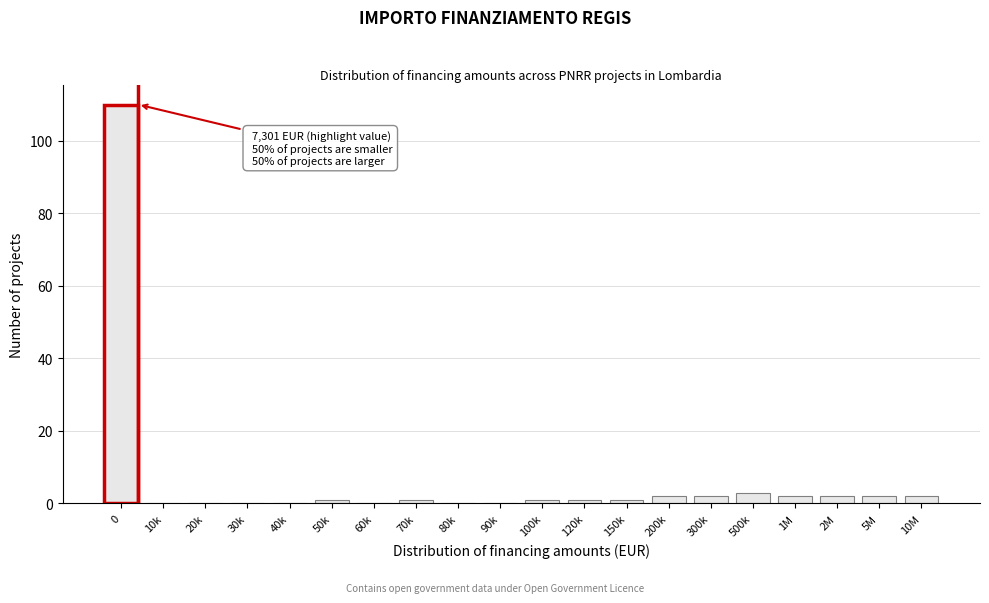

Reading right to left, list all the values displayed in this chart.

10M=2	5M=2	2M=2	1M=2	500k=3	300k=2	200k=2	150k=1	120k=1	100k=1	90k=0	80k=0	70k=1	60k=0	50k=1	40k=0	30k=0	20k=0	10k=0	0=110